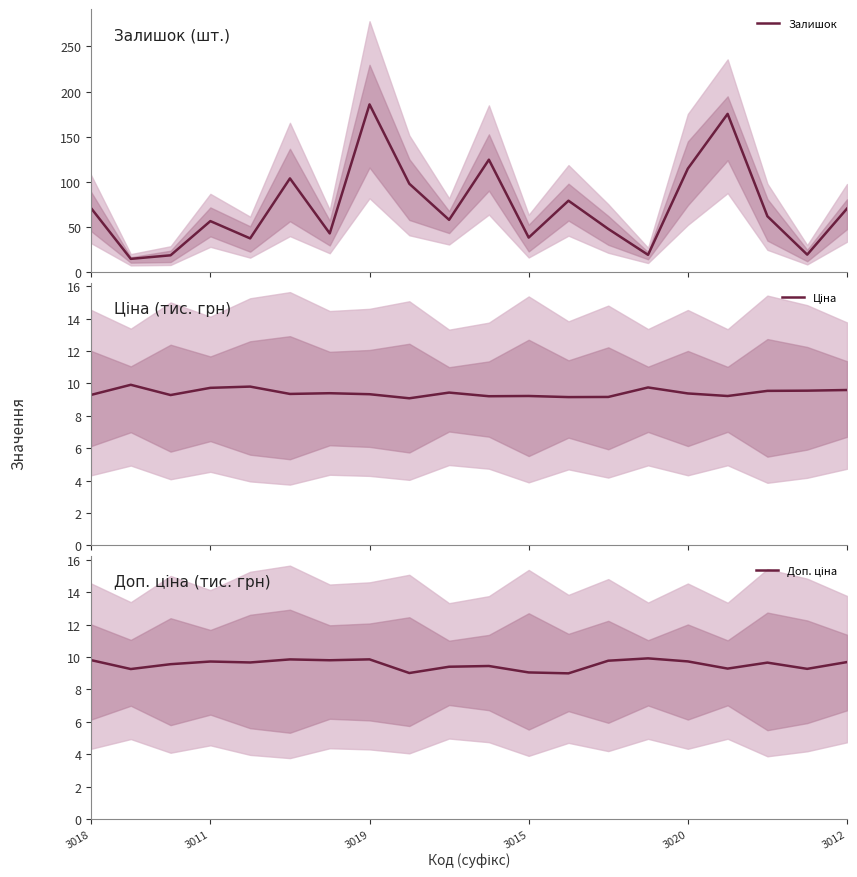

Is the value of Доп. ціна at 9 greater than the value of Залишок at 6?

No